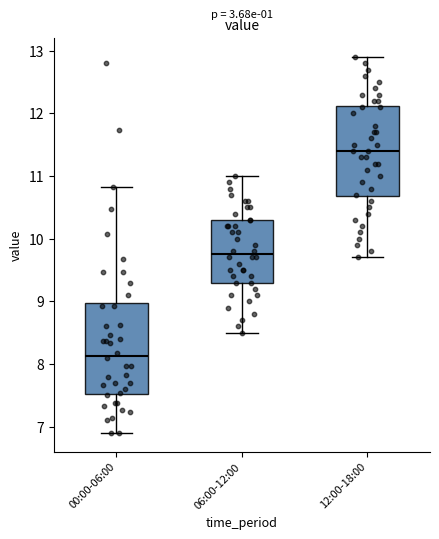

Reading left to right, transcribe this box plot: for each box, give where its median line is, the range the box spans, and where its two whiskers end, as read against the y-axis. The values are not printed on the chart, so give them approximately, as read against the axis.

00:00-06:00: median 8.1, box 7.5 to 9.0, whiskers 6.9 to 10.8
06:00-12:00: median 9.8, box 9.3 to 10.3, whiskers 8.5 to 11.0
12:00-18:00: median 11.4, box 10.7 to 12.1, whiskers 9.7 to 12.9